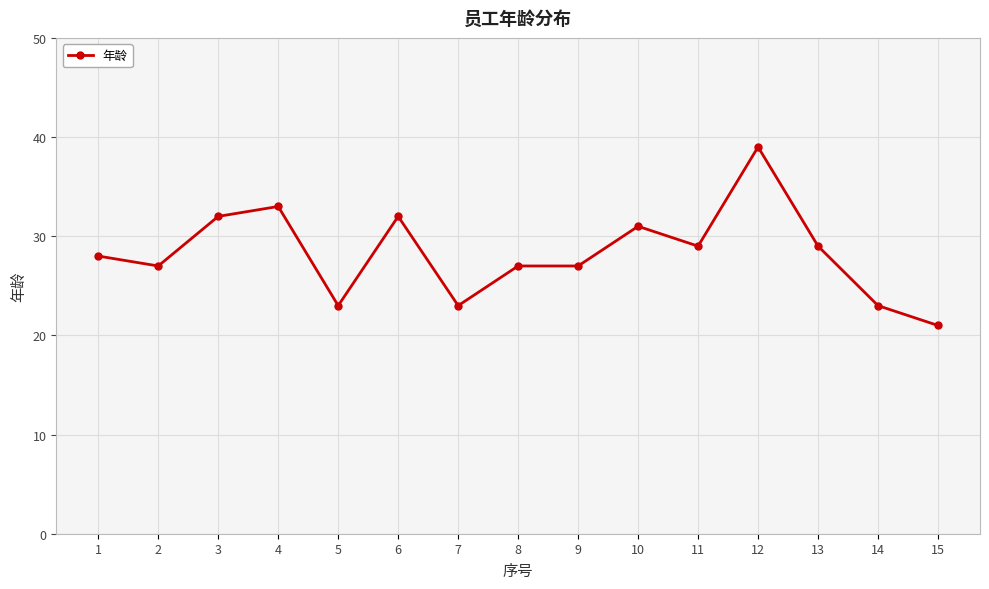

What is the difference between the maximum and minimum values?

18